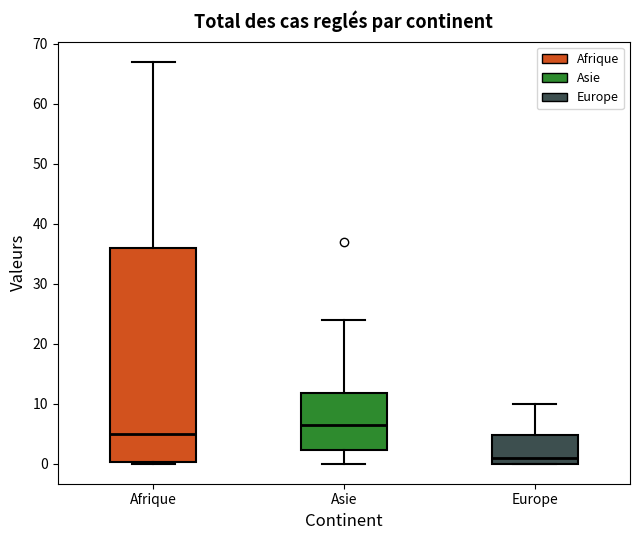

Reading left to right, read every box against the y-axis: the position of its median line, the range the box covers, and the ends of its whiskers. The values are not printed on the chart, so give them approximately, as read against the axis.

Afrique: median 5, box 0 to 36, whiskers 0 to 67
Asie: median 7, box 2 to 12, whiskers 0 to 24
Europe: median 1, box 0 to 5, whiskers 0 to 10